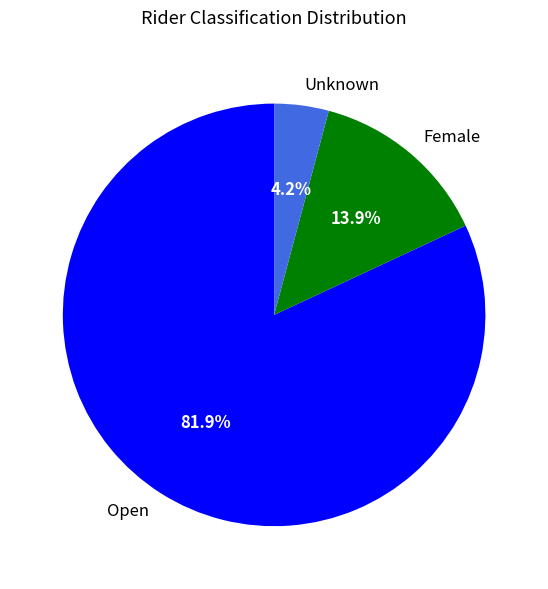

How many slices are in this pie chart?

3